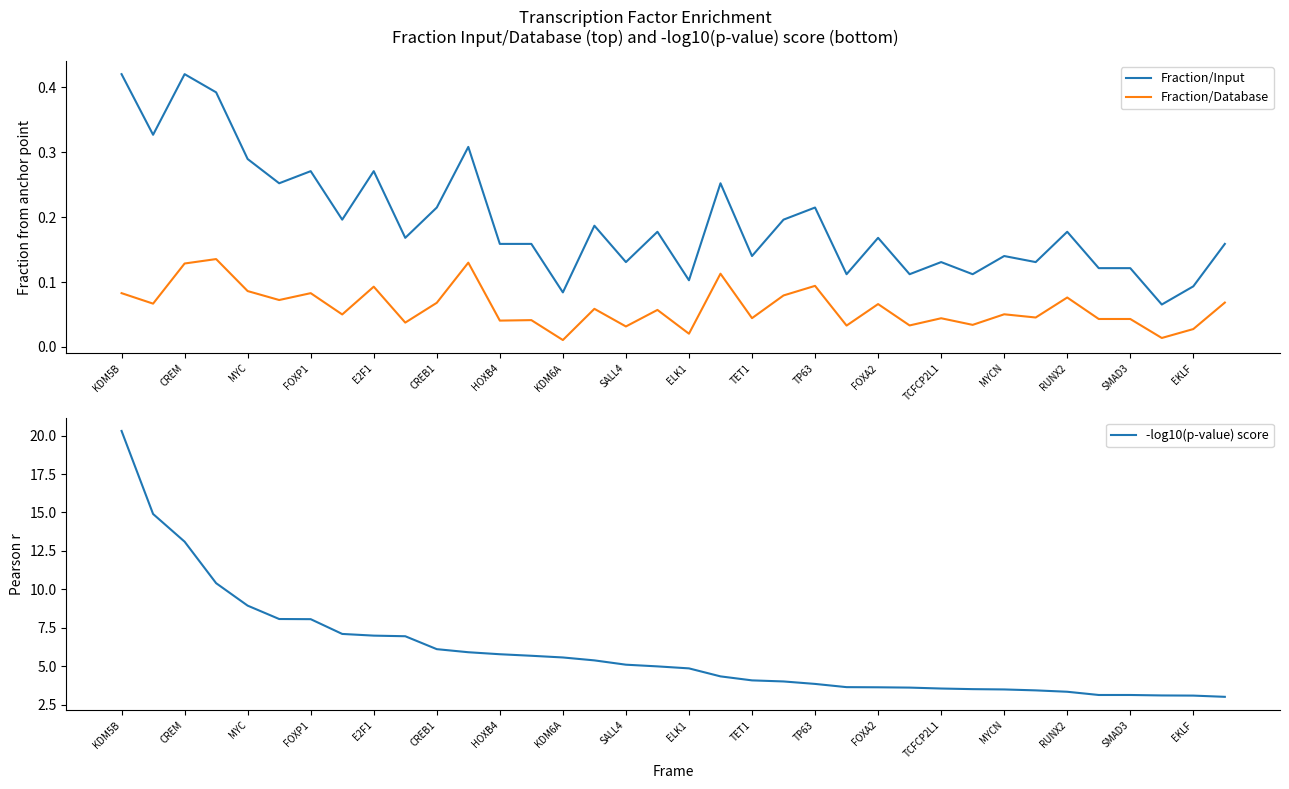

What are all the series names shown in the legend?

Fraction/Input, Fraction/Database, -log10(p-value) score